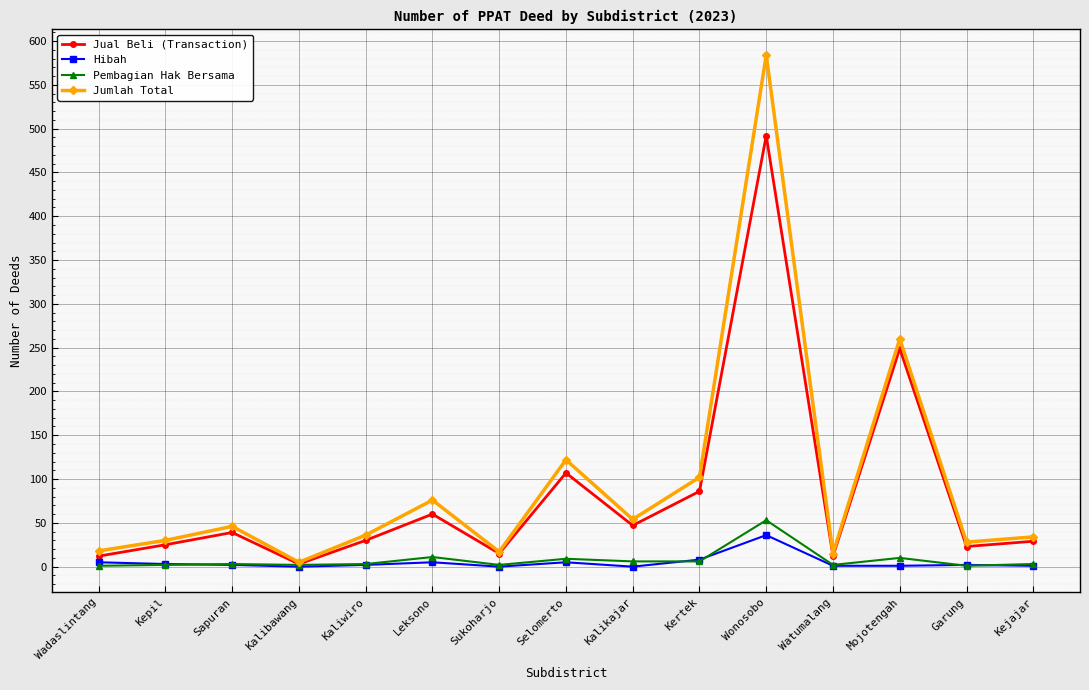

The Jual Beli (Transaction) series shows 40 at Leksono. True or false?

False